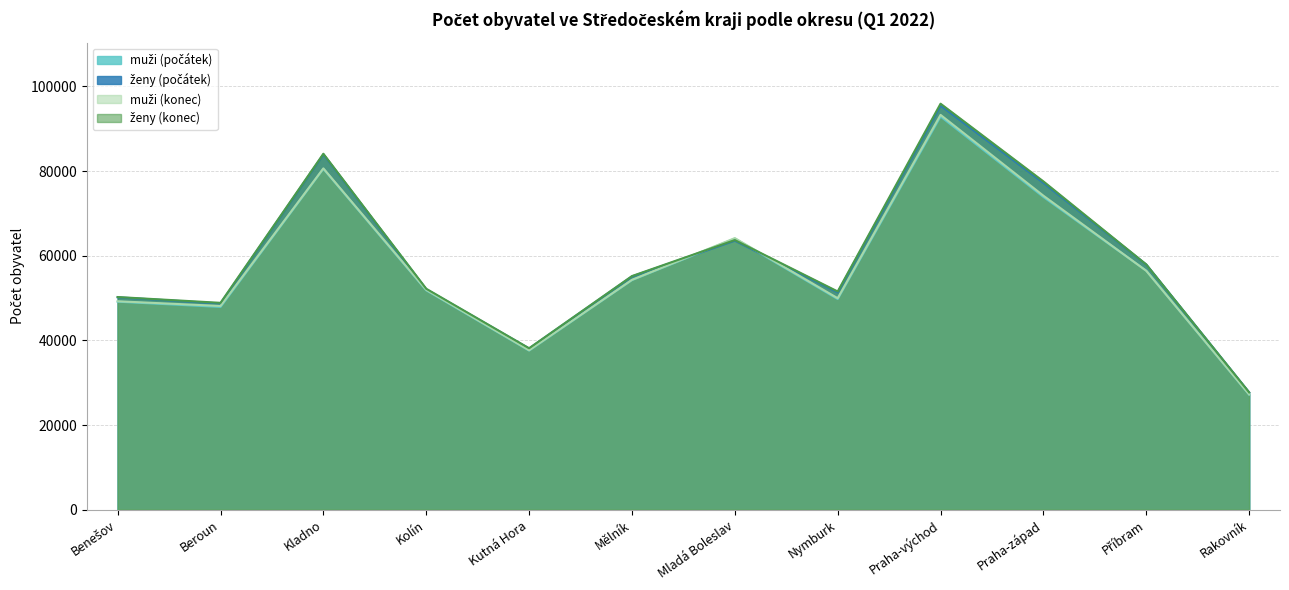

Which category has the highest value across all series?

Praha-východ